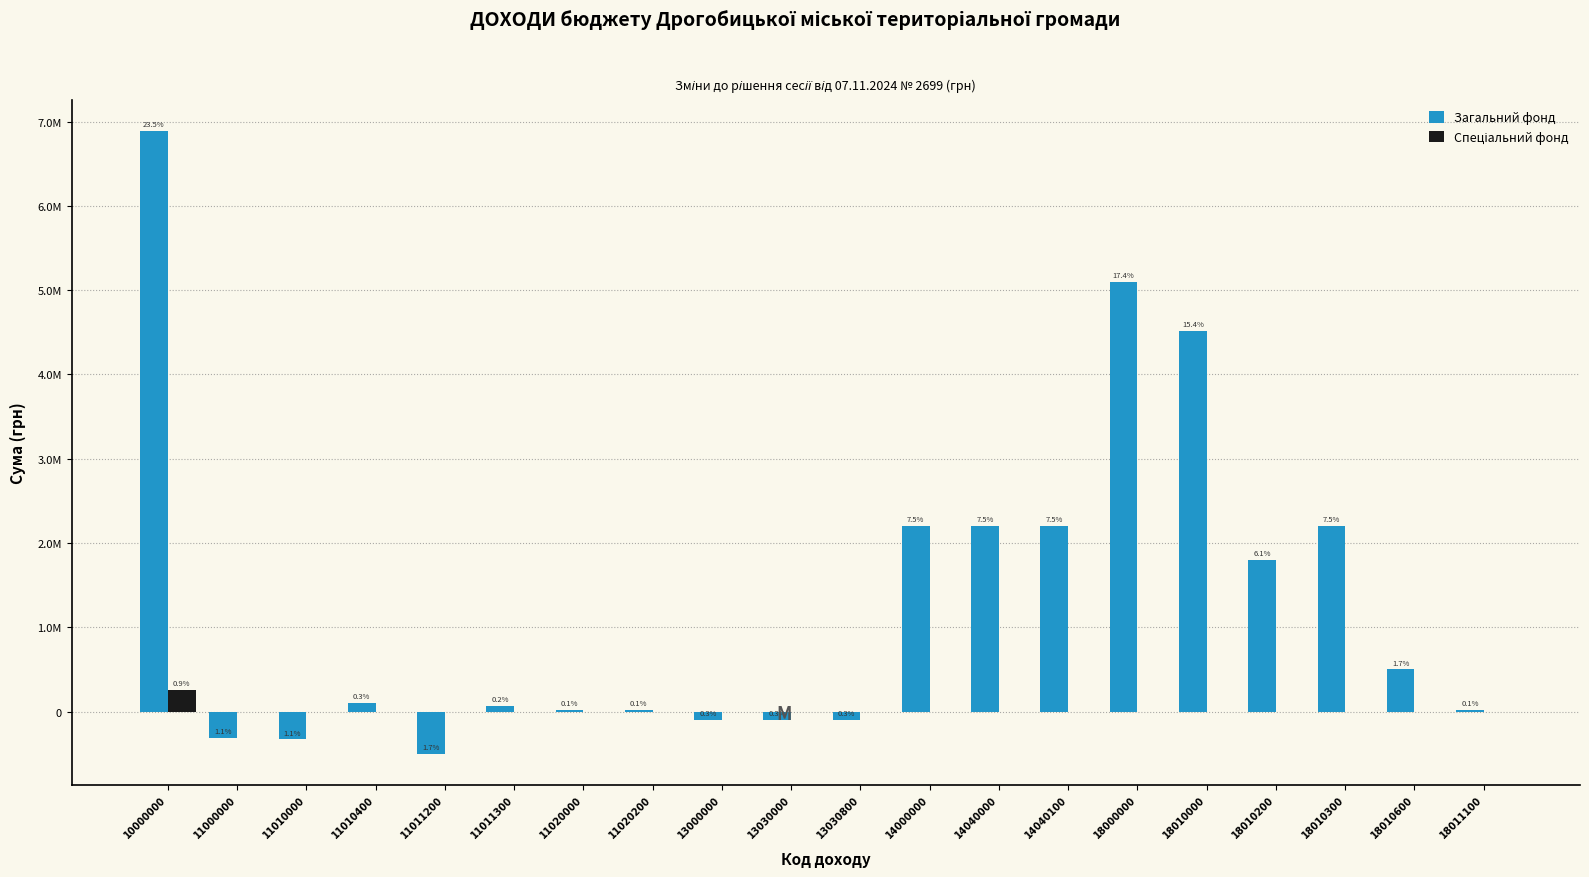

Does the chart contain stacked bars?

No